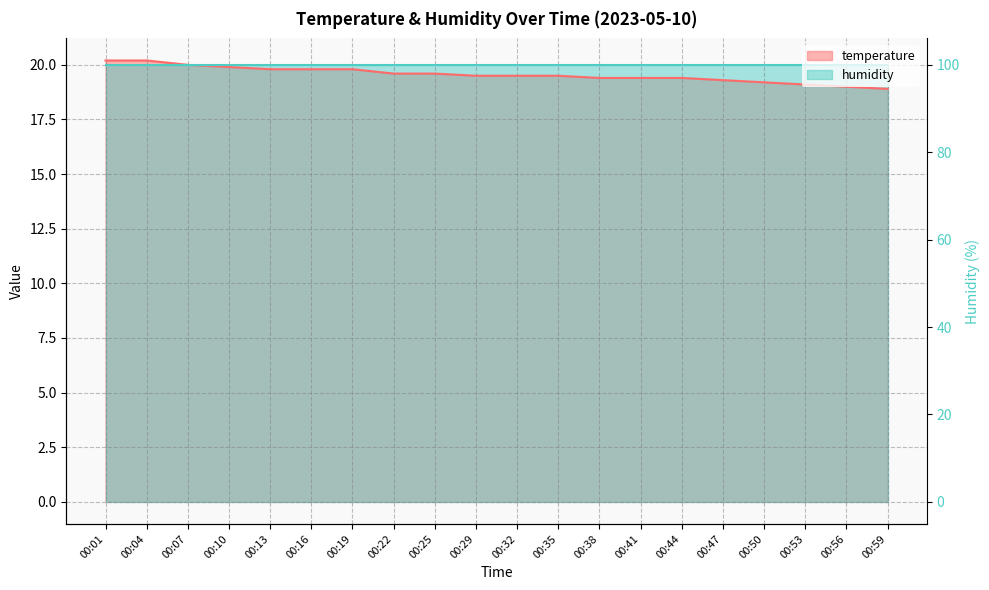

Does the chart display data point markers on the line(s)?

No